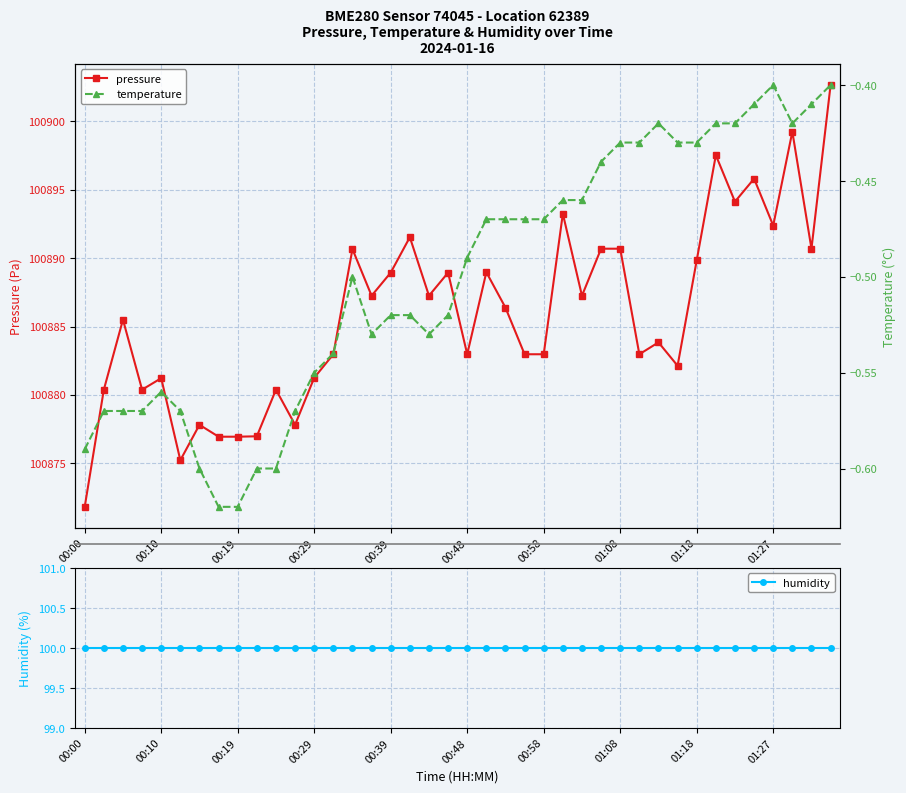

True or false: pressure and humidity cross at least once.

False